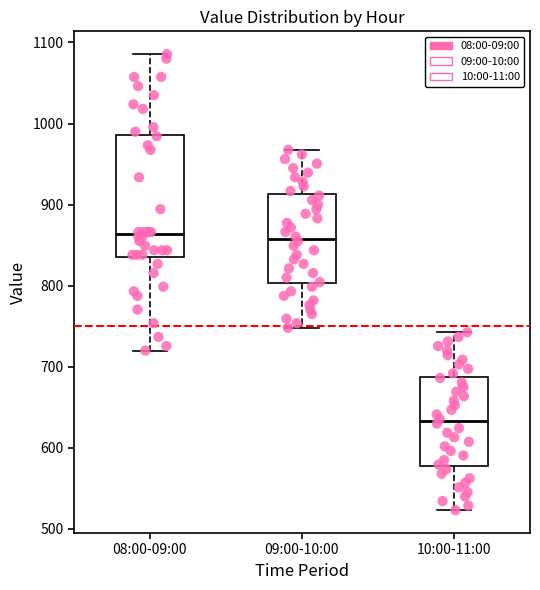

Comparing the boxes themselves (not the whiskers), which one is the tallest?

08:00-09:00